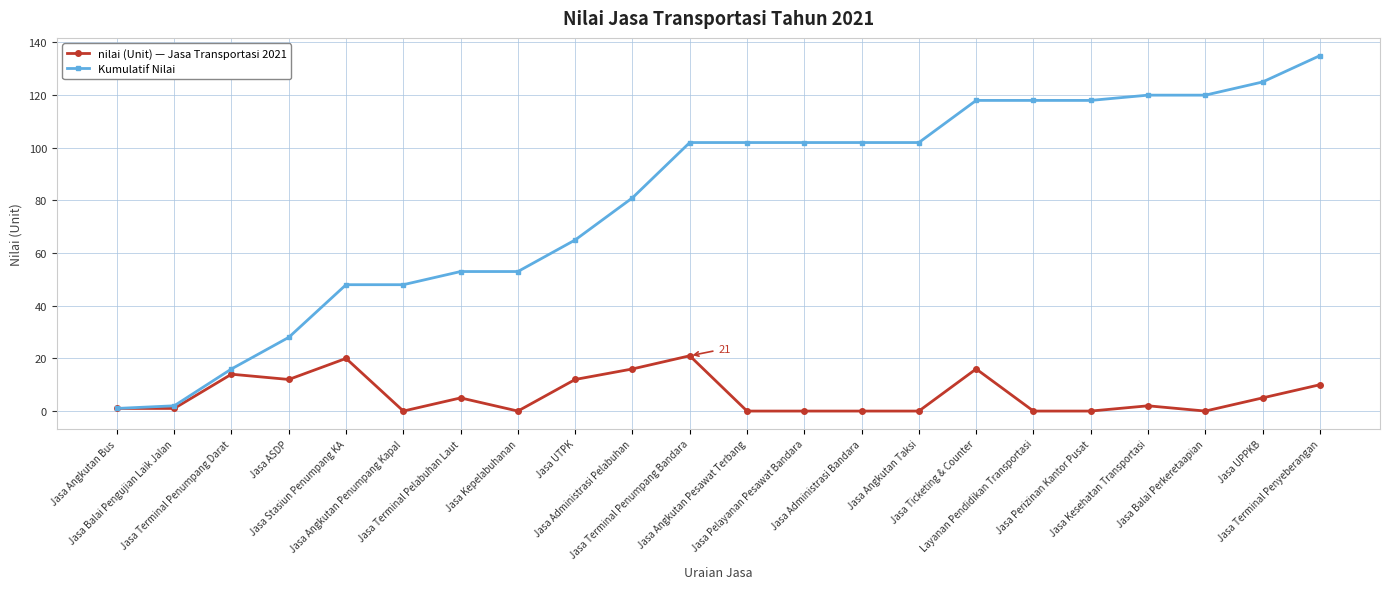

Reading right to left, list all the values displayed in this chart.

nilai (Unit) — Jasa Transportasi 2021: Jasa Terminal Penyeberangan=10	Jasa UPPKB=5	Jasa Balai Perkeretaapian=0	Jasa Kesehatan Transportasi=2	Jasa Perizinan Kantor Pusat=0	Layanan Pendidikan Transportasi=0	Jasa Ticketing & Counter=16	Jasa Angkutan Taksi=0	Jasa Administrasi Bandara=0	Jasa Pelayanan Pesawat Bandara=0	Jasa Angkutan Pesawat Terbang=0	Jasa Terminal Penumpang Bandara=21	Jasa Administrasi Pelabuhan=16	Jasa UTPK=12	Jasa Kepelabuhanan=0	Jasa Terminal Pelabuhan Laut=5	Jasa Angkutan Penumpang Kapal=0	Jasa Stasiun Penumpang KA=20	Jasa ASDP=12	Jasa Terminal Penumpang Darat=14	Jasa Balai Pengujian Laik Jalan=1	Jasa Angkutan Bus=1
Kumulatif Nilai: Jasa Terminal Penyeberangan=135	Jasa UPPKB=125	Jasa Balai Perkeretaapian=120	Jasa Kesehatan Transportasi=120	Jasa Perizinan Kantor Pusat=118	Layanan Pendidikan Transportasi=118	Jasa Ticketing & Counter=118	Jasa Angkutan Taksi=102	Jasa Administrasi Bandara=102	Jasa Pelayanan Pesawat Bandara=102	Jasa Angkutan Pesawat Terbang=102	Jasa Terminal Penumpang Bandara=102	Jasa Administrasi Pelabuhan=81	Jasa UTPK=65	Jasa Kepelabuhanan=53	Jasa Terminal Pelabuhan Laut=53	Jasa Angkutan Penumpang Kapal=48	Jasa Stasiun Penumpang KA=48	Jasa ASDP=28	Jasa Terminal Penumpang Darat=16	Jasa Balai Pengujian Laik Jalan=2	Jasa Angkutan Bus=1